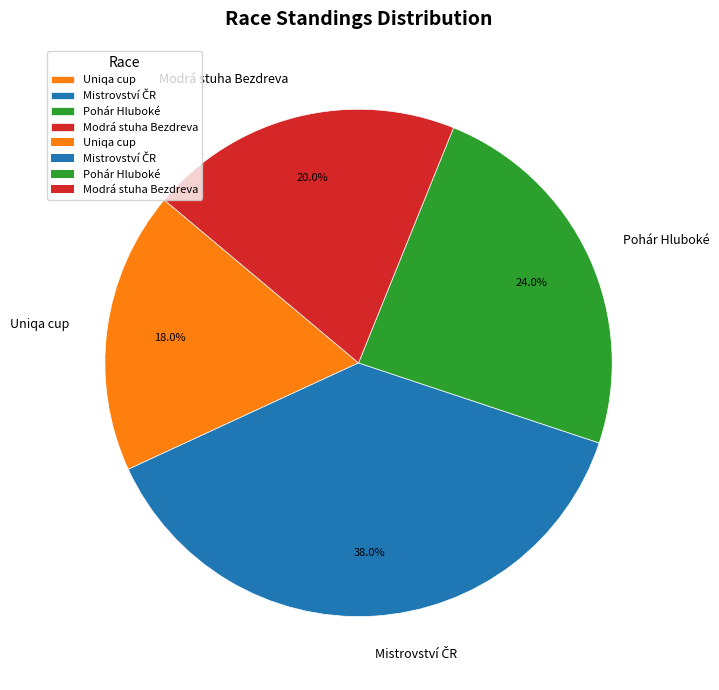

To the nearest percent, what percentage of the pie is Pohár Hluboké?

24%